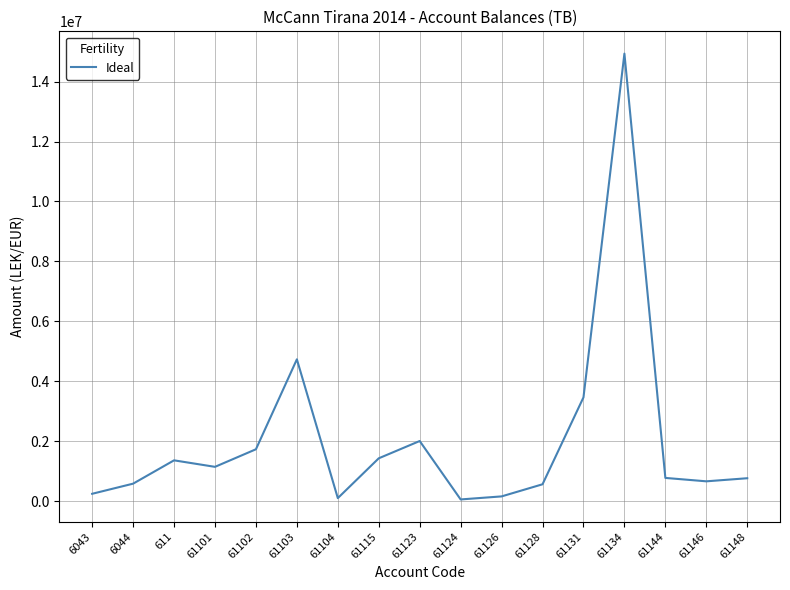

How many series are shown in this chart?

1